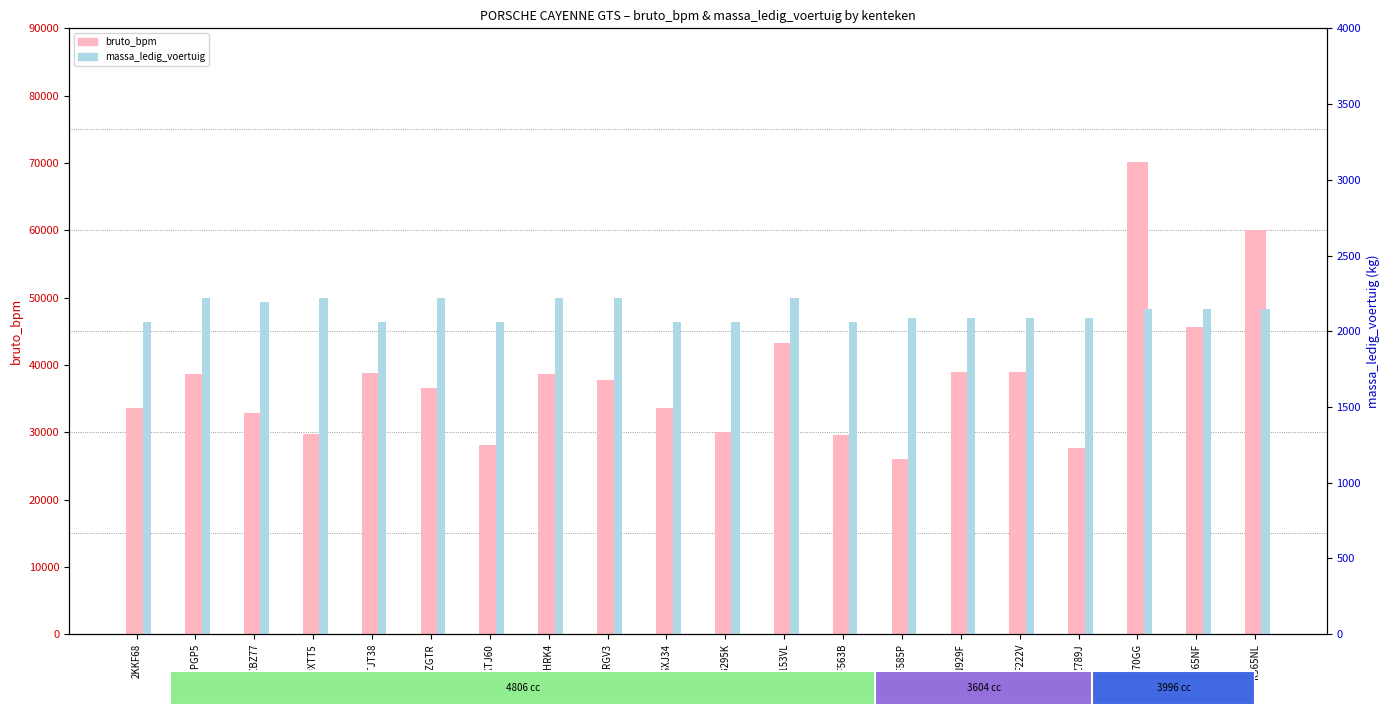

Reading left to right, extract all data points from this chart.

bruto_bpm: 2KKF68=33607	39PGP5=38694	3ZBZ77=32832	49XTT5=29772	6TJT38=38817	73ZGTR=36607	7KTJ60=28172	81HRK4=38624	86RGV3=37768	9SXJ34=33607	HB295K=30000	J153VL=43260	JF563B=29616	JF585P=26053	JN929F=38941	KF222V=38941	KZ789J=27660	L170GG=70190	L765NF=45654	R965NL=60012
massa_ledig_voertuig: 2KKF68=2060	39PGP5=2220	3ZBZ77=2196	49XTT5=2220	6TJT38=2060	73ZGTR=2220	7KTJ60=2060	81HRK4=2220	86RGV3=2220	9SXJ34=2060	HB295K=2060	J153VL=2220	JF563B=2060	JF585P=2085	JN929F=2085	KF222V=2085	KZ789J=2085	L170GG=2150	L765NF=2150	R965NL=2150